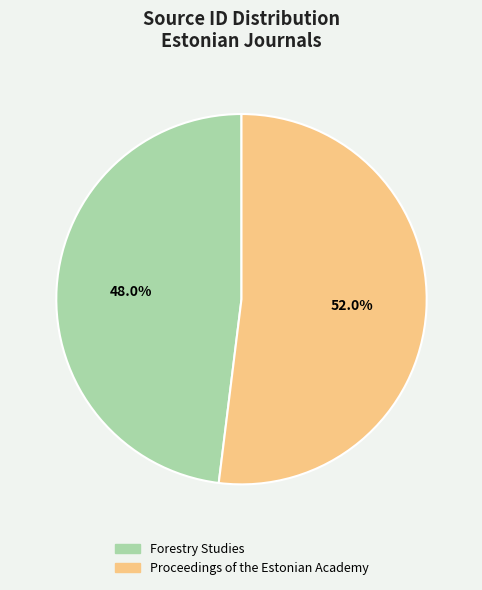

The Forestry Studies slice represents 48% of the pie. True or false?

True